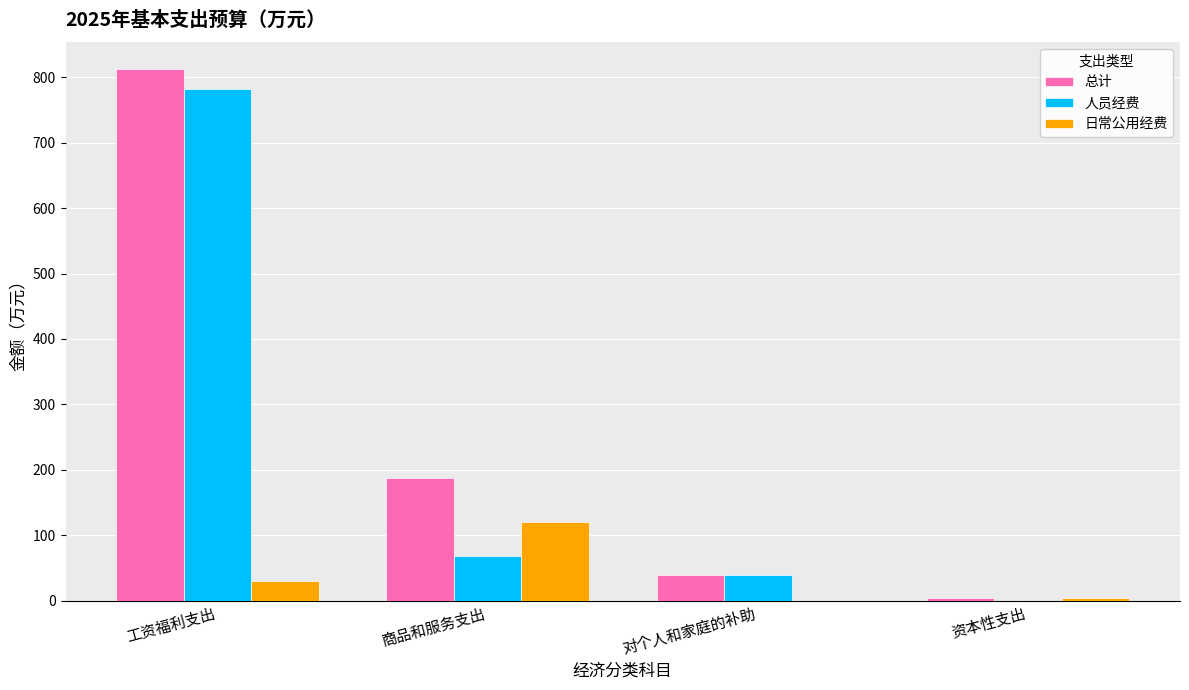

What are all the series names shown in the legend?

总计, 人员经费, 日常公用经费